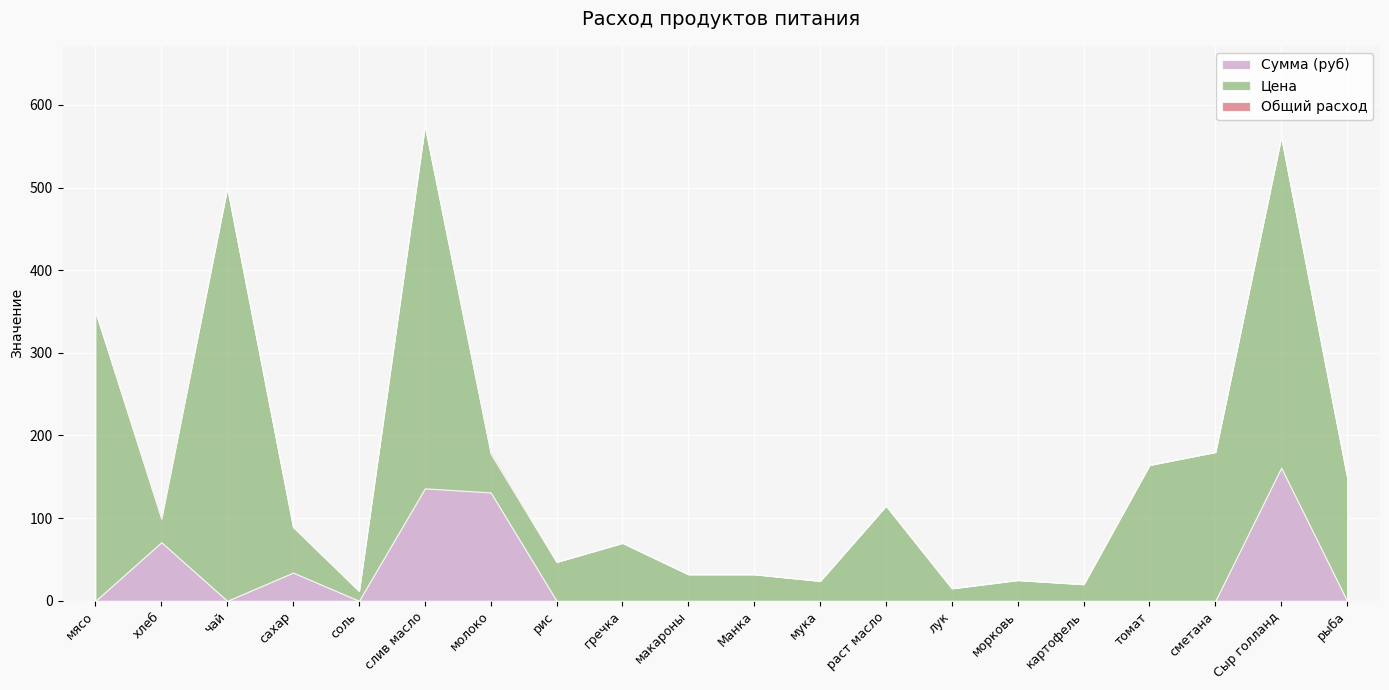

What are all the series names shown in the legend?

Сумма (руб), Цена, Общий расход